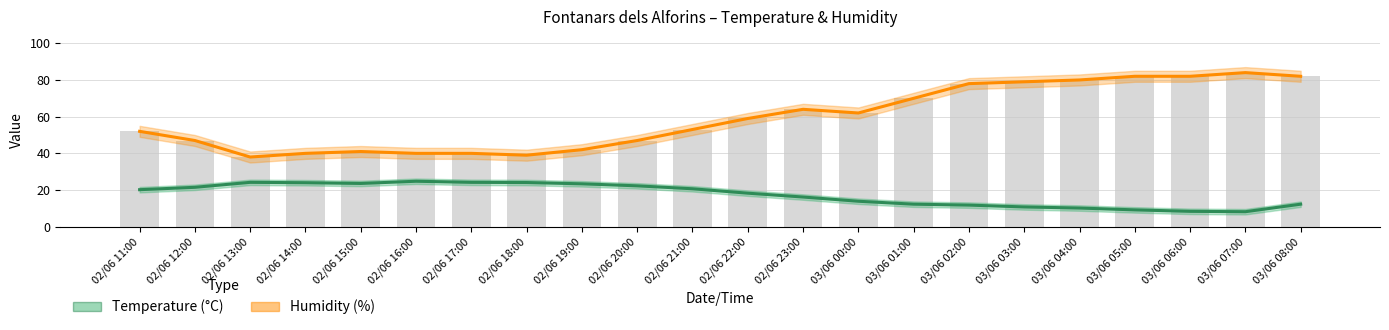

What is the label of the 22nd bar from the right?

02/06 11:00